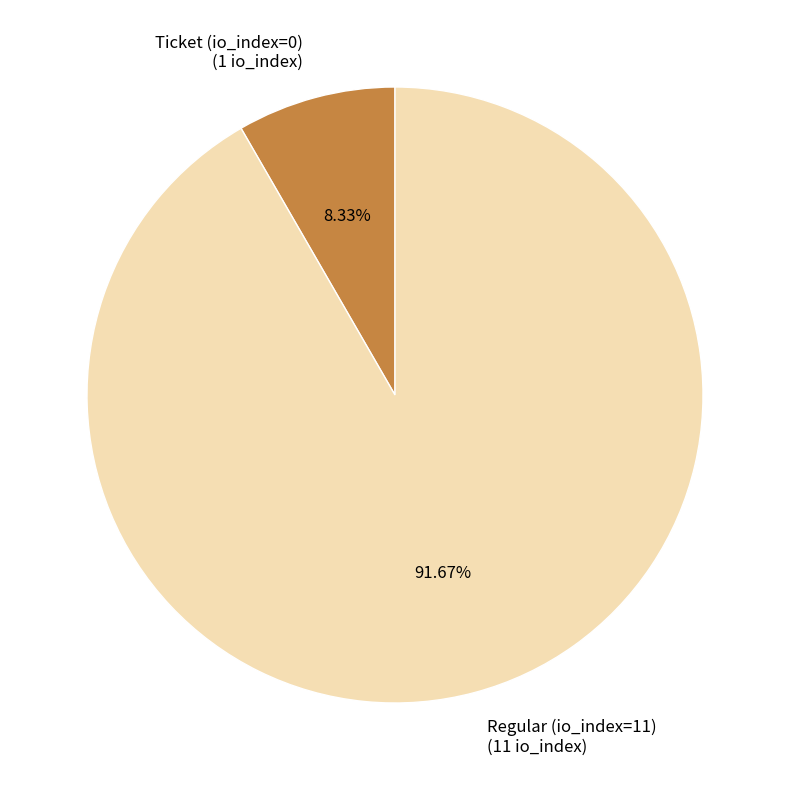

To the nearest percent, what portion does Regular (io_index=11) represent?

92%